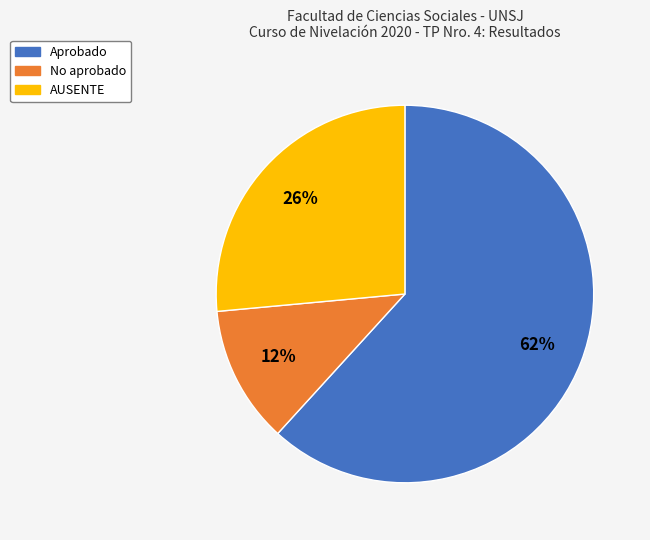

How many slices are in this pie chart?

3